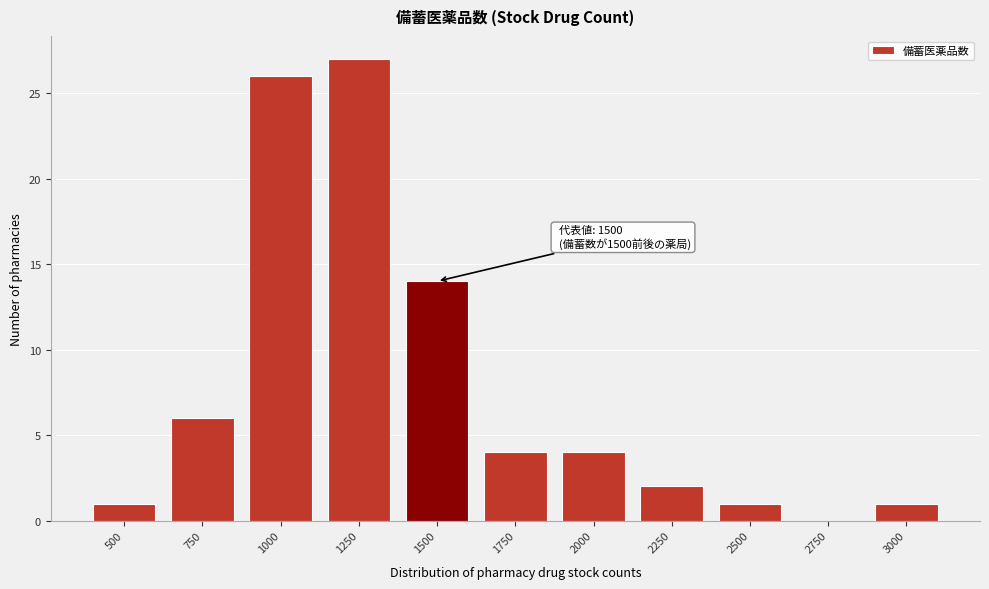

Reading left to right, list all the values displayed in this chart.

500=1	750=6	1000=26	1250=27	1500=14	1750=4	2000=4	2250=2	2500=1	2750=0	3000=1